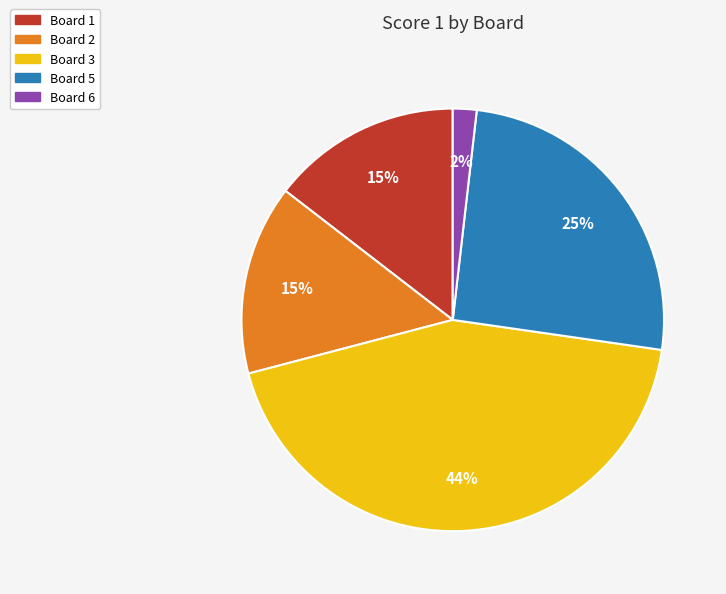

Count the number of slices in the pie.

5